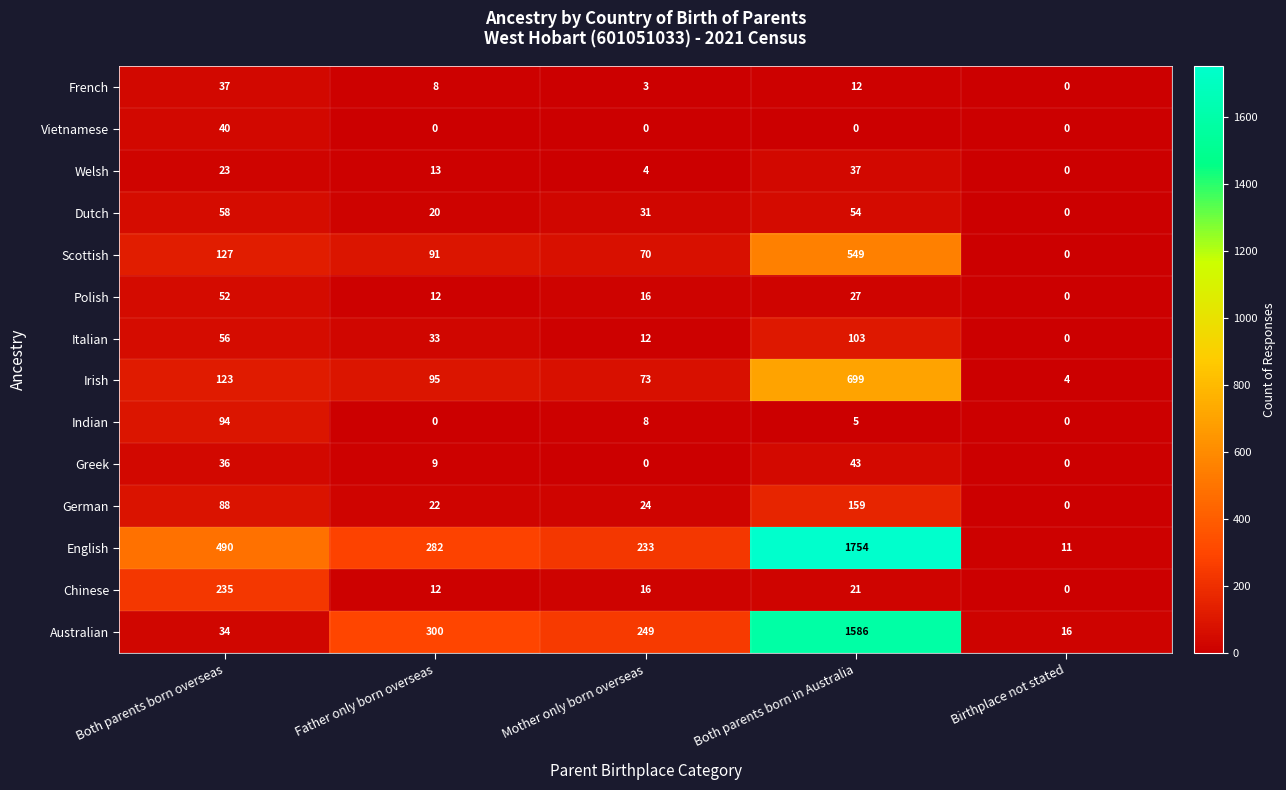

Is it true that Italian equals 33 at Father only born overseas?

True